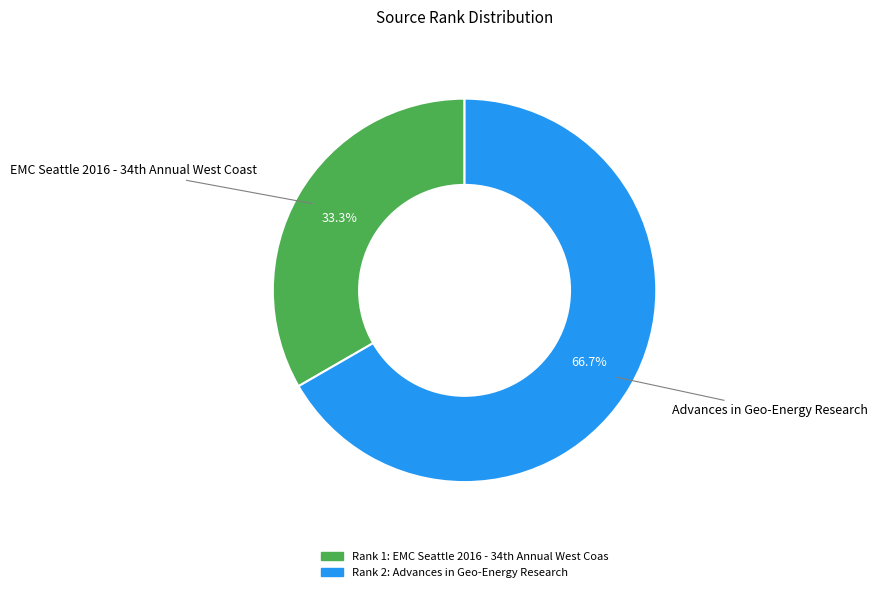

Count the number of slices in the pie.

2